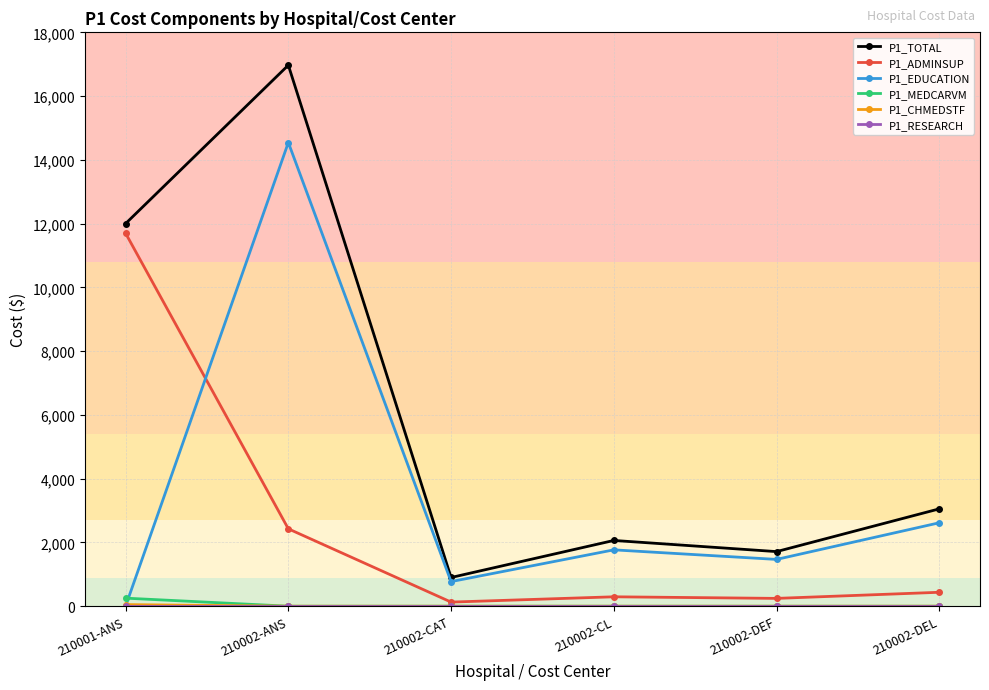

Which series has the largest total across all categories?

P1_TOTAL